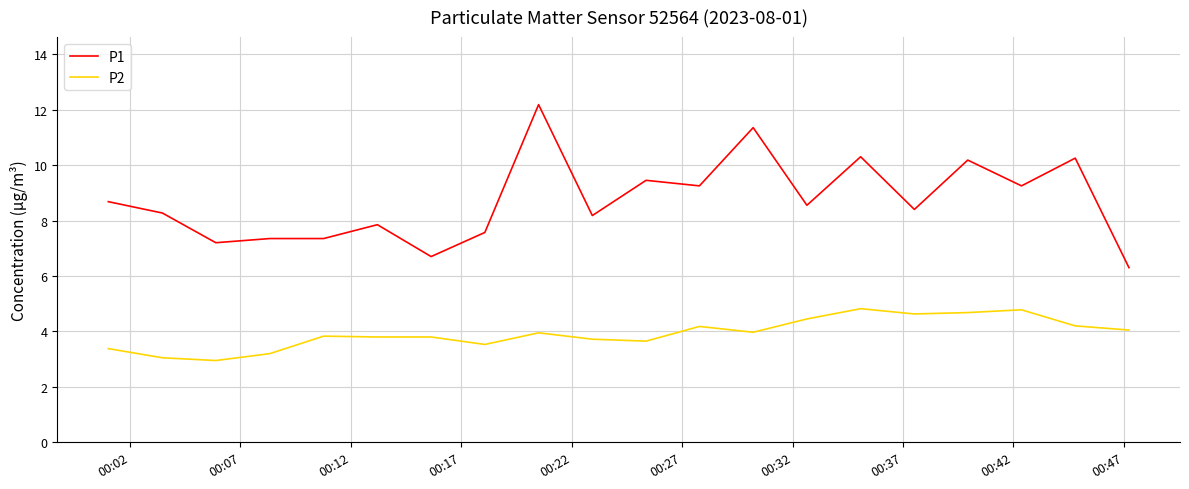

Which series has the largest total across all categories?

P1